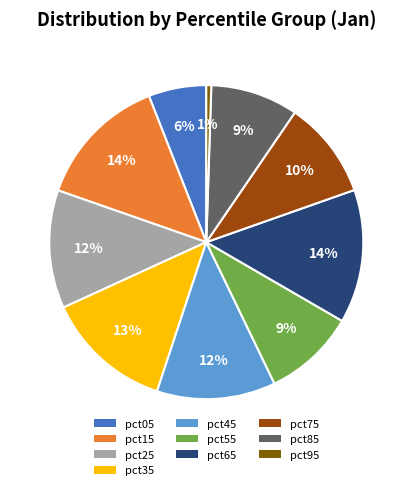

Count the number of slices in the pie.

10